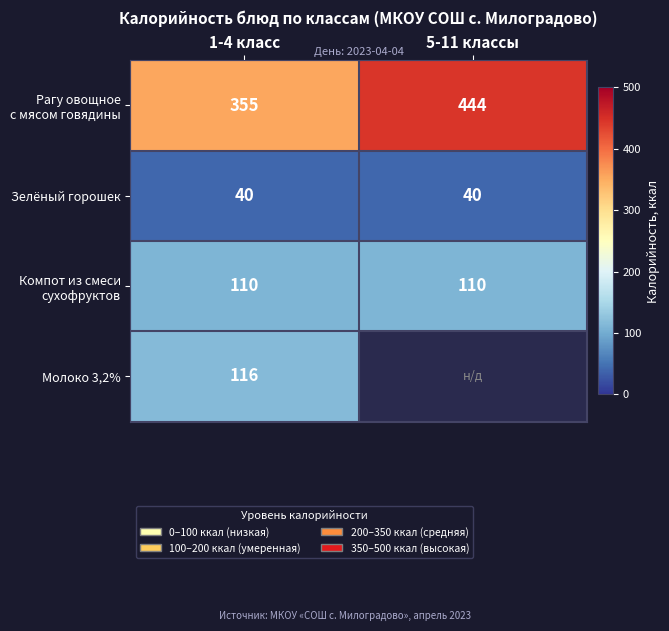

At how many categories does at least one series exceed 229?

2